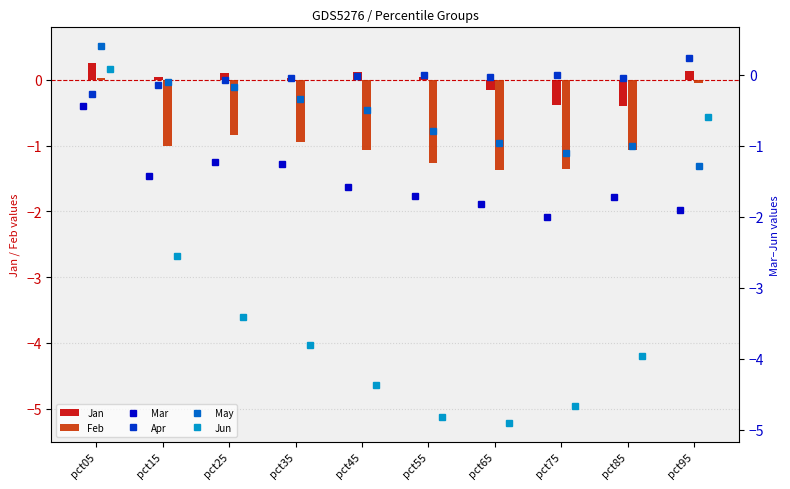

What is the difference between the maximum and second lowest values in the Feb series?

1.4